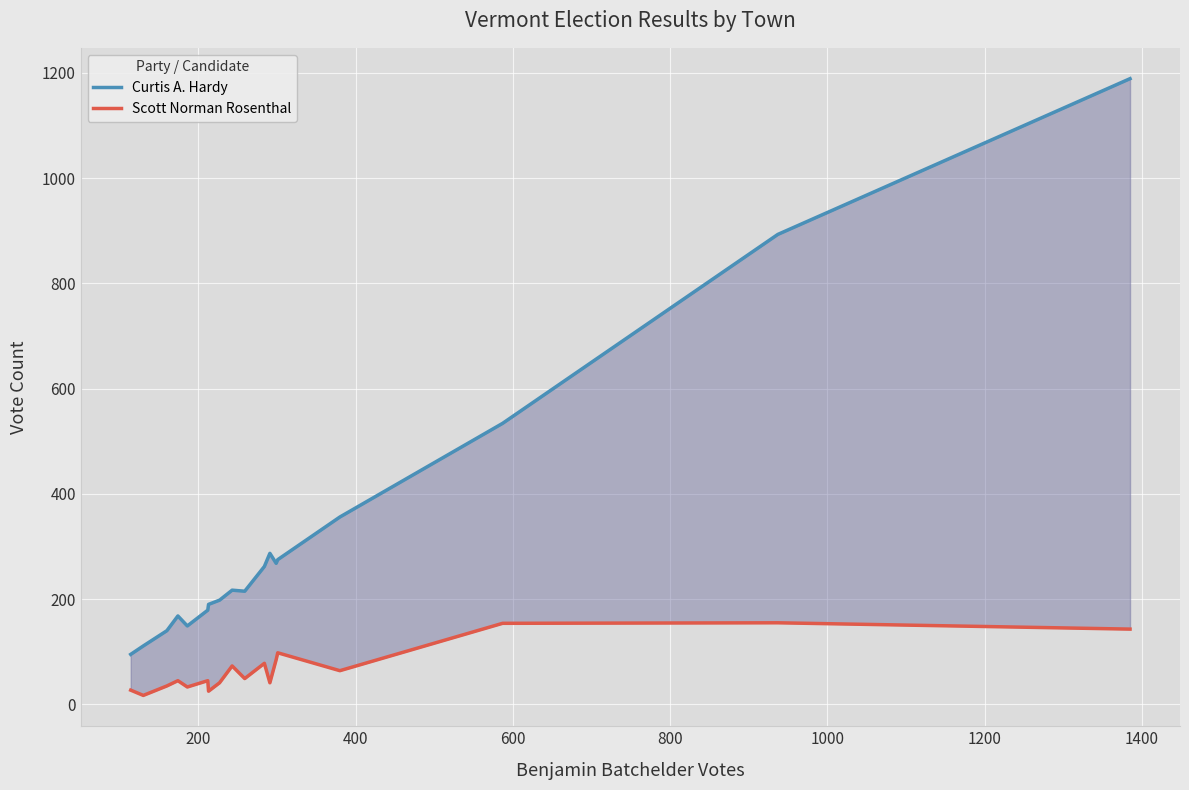

List the series in order of their peak value, lowest first.

Scott Norman Rosenthal, Curtis A. Hardy